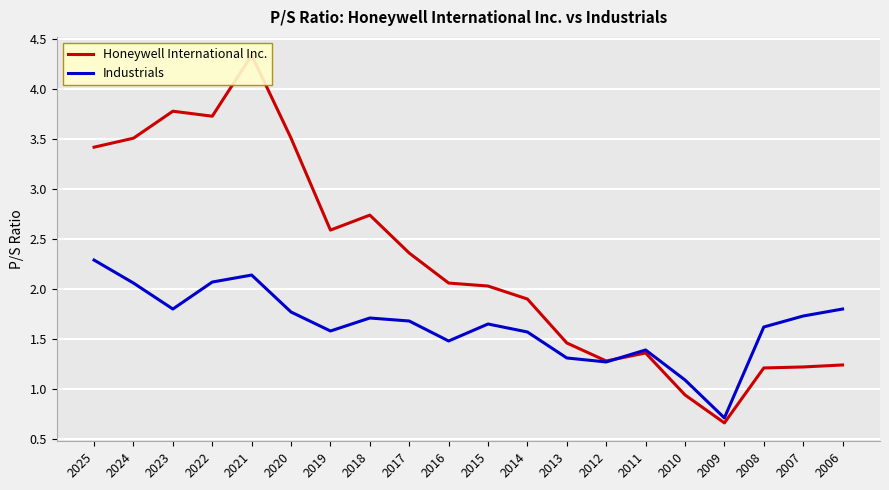

Rank the series by their average value, from highest to lowest.

Honeywell International Inc., Industrials